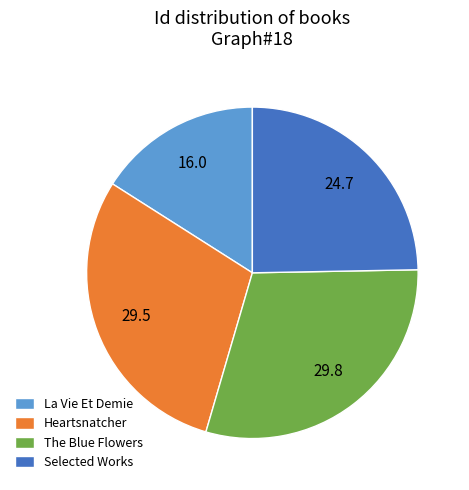

Which has a higher value, Selected Works or Heartsnatcher?

Heartsnatcher